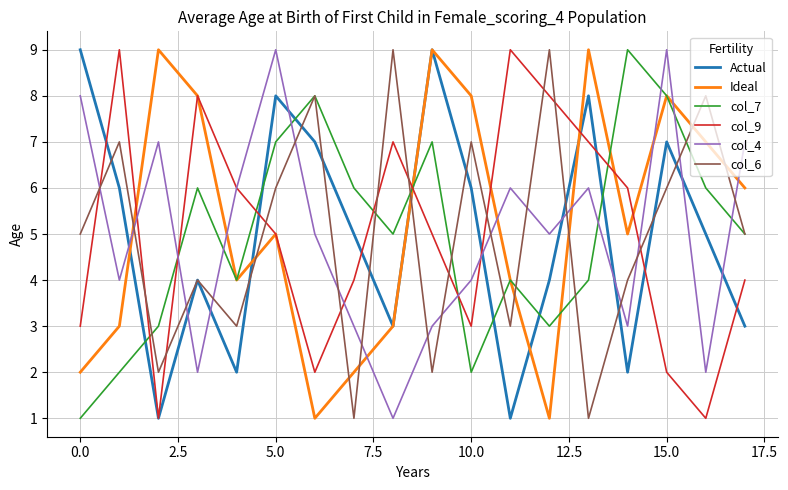

True or false: Actual has more than 1 interior local peaks.

True